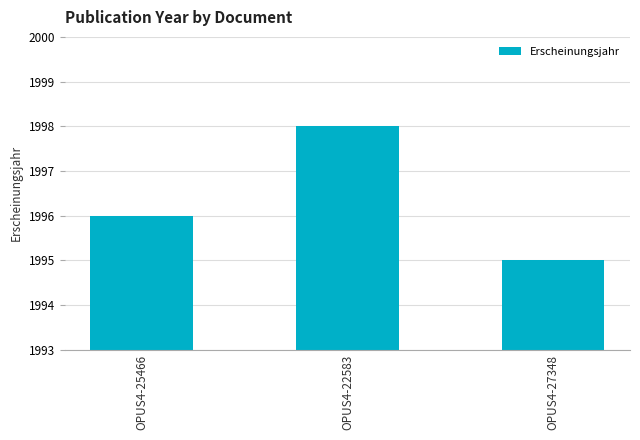

Does the chart contain stacked bars?

No